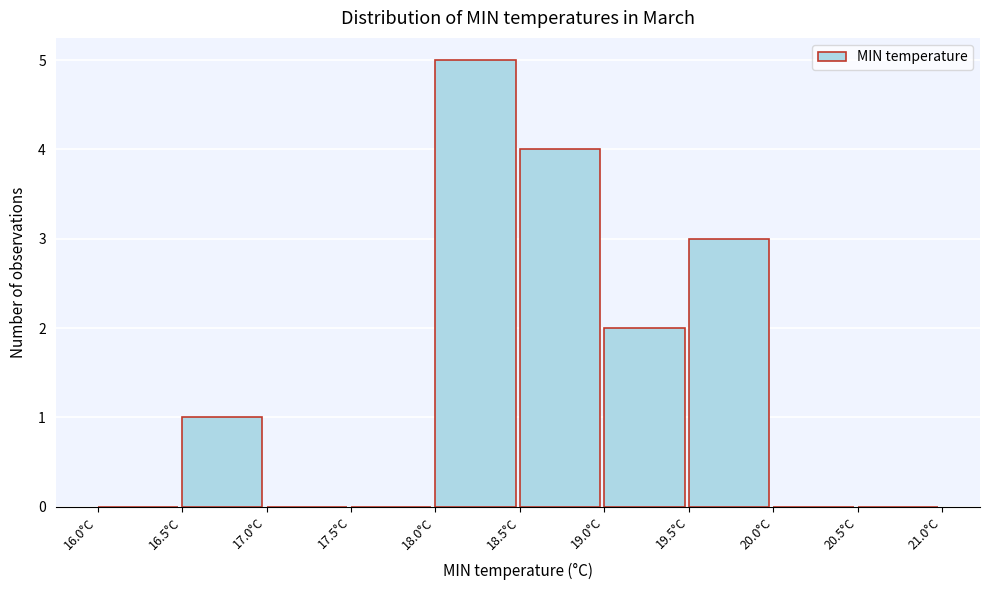

Which range on the x-axis has the tallest bar?

18.0 to 18.5